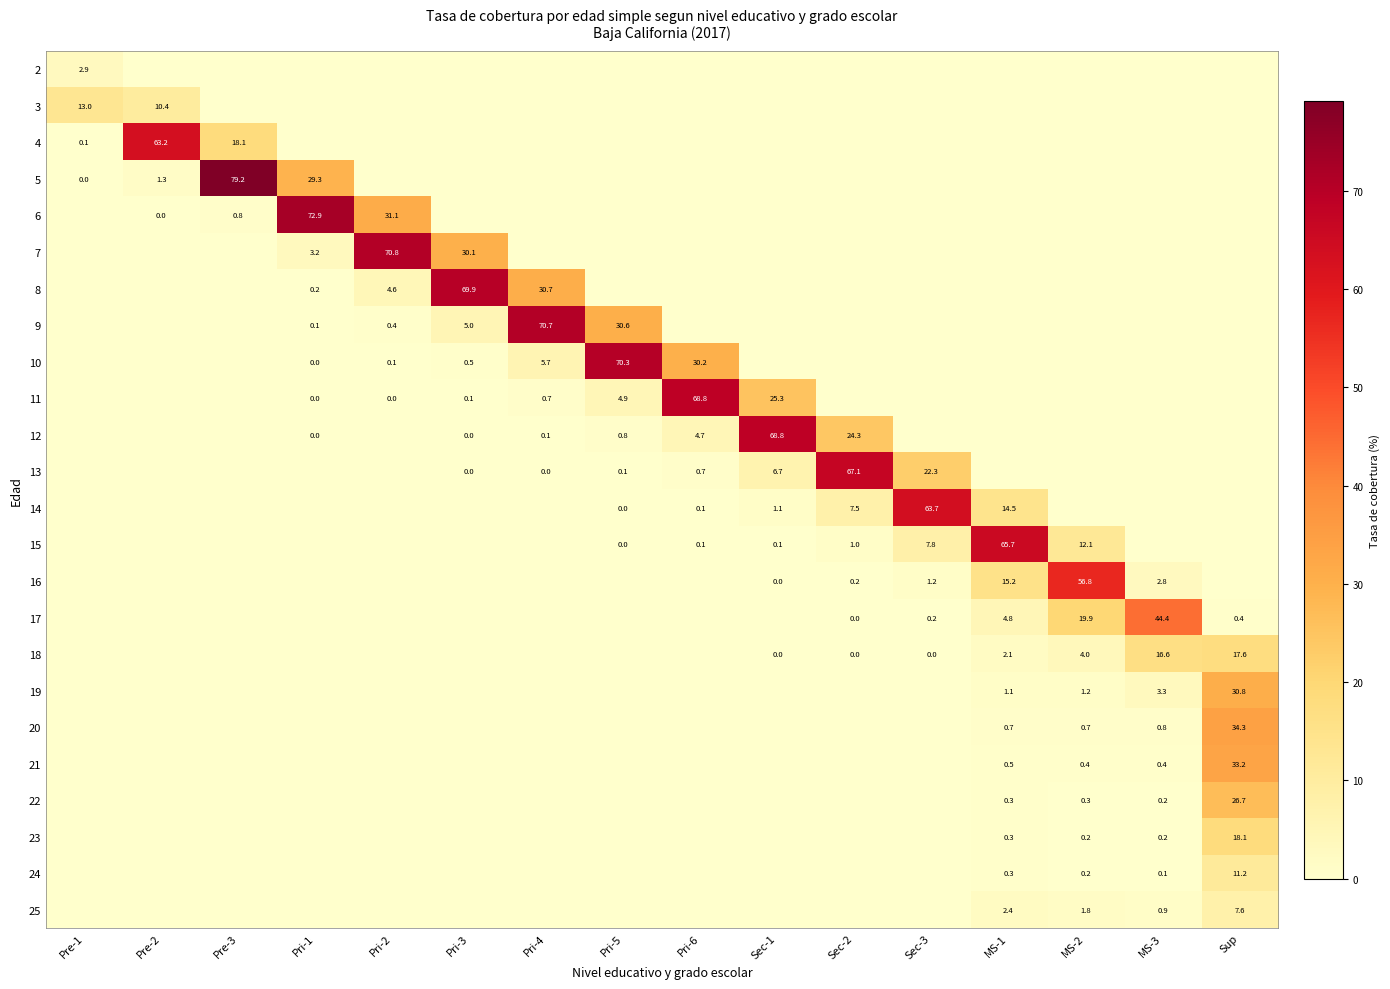

At which category is the sum across all series the highest?

Sup